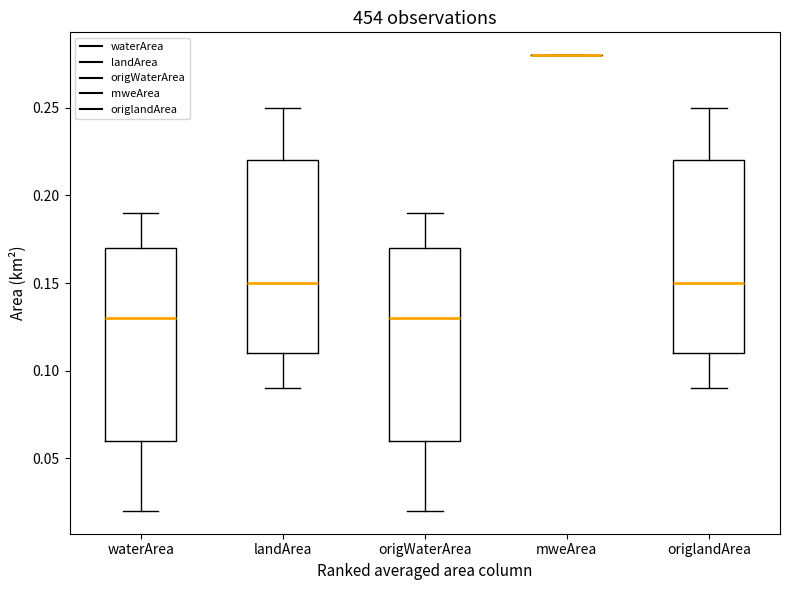

Reading left to right, transcribe this box plot: for each box, give where its median line is, the range the box spans, and where its two whiskers end, as read against the y-axis. The values are not printed on the chart, so give them approximately, as read against the axis.

waterArea: median 0.13, box 0.06 to 0.17, whiskers 0.02 to 0.19
landArea: median 0.15, box 0.11 to 0.22, whiskers 0.09 to 0.25
origWaterArea: median 0.13, box 0.06 to 0.17, whiskers 0.02 to 0.19
mweArea: box collapsed to a line at 0.28, whiskers 0.28 to 0.28
origlandArea: median 0.15, box 0.11 to 0.22, whiskers 0.09 to 0.25